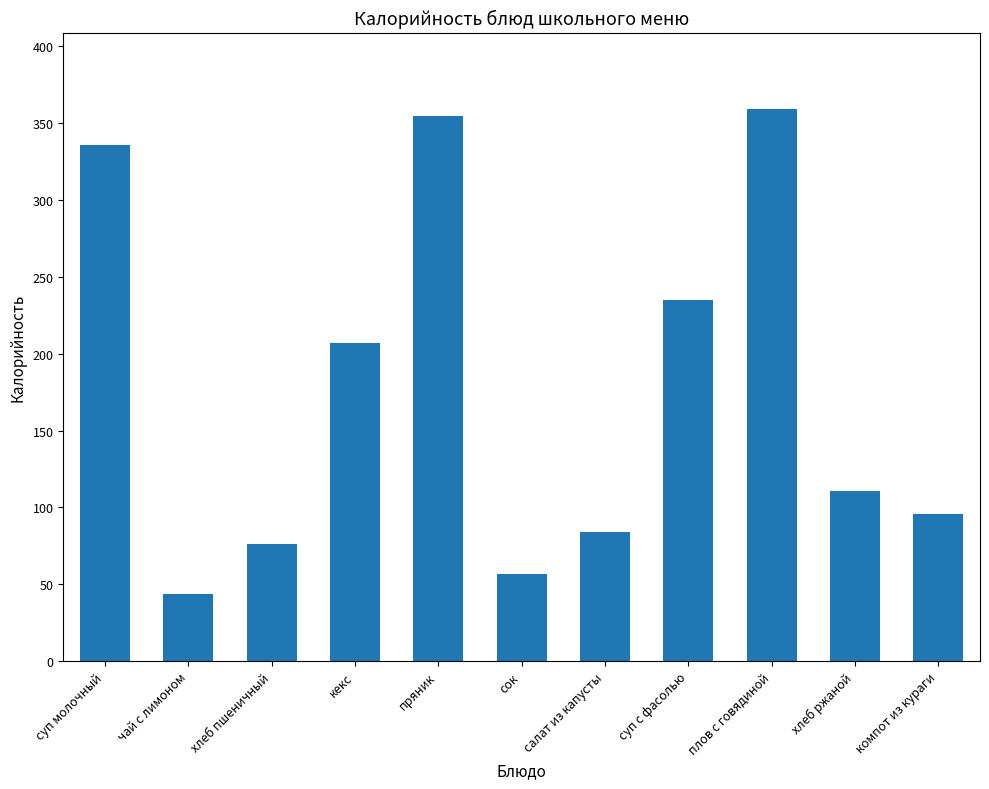

Are the bars grouped side by side (vs. stacked)?

No